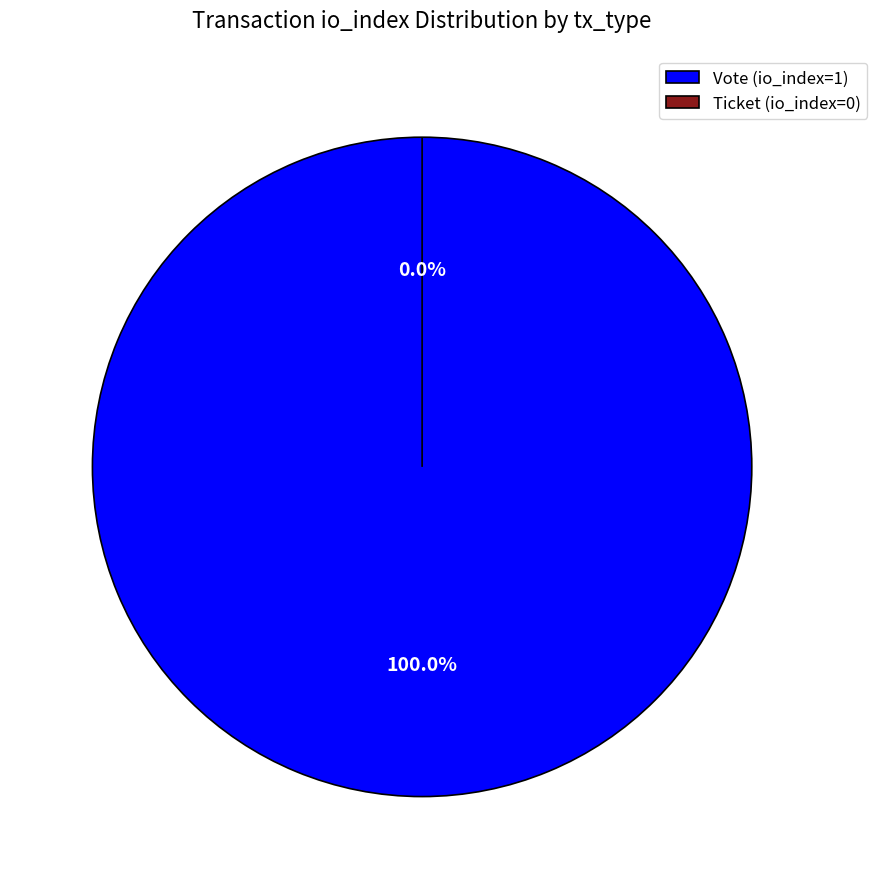

True or false: Ticket (io_index=0) accounts for 1% of the total.

False